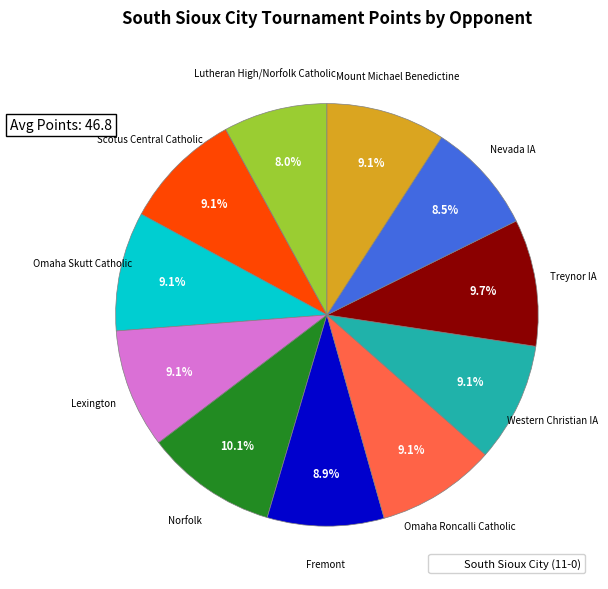

Is there any slice that represents more than half of the pie?

No